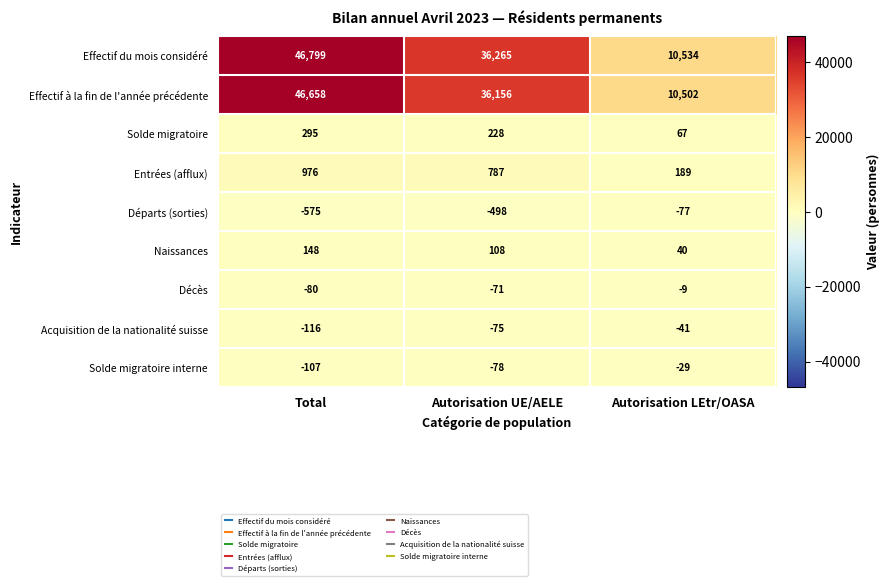

What is the sum of all Entrées (afflux) values?

1952